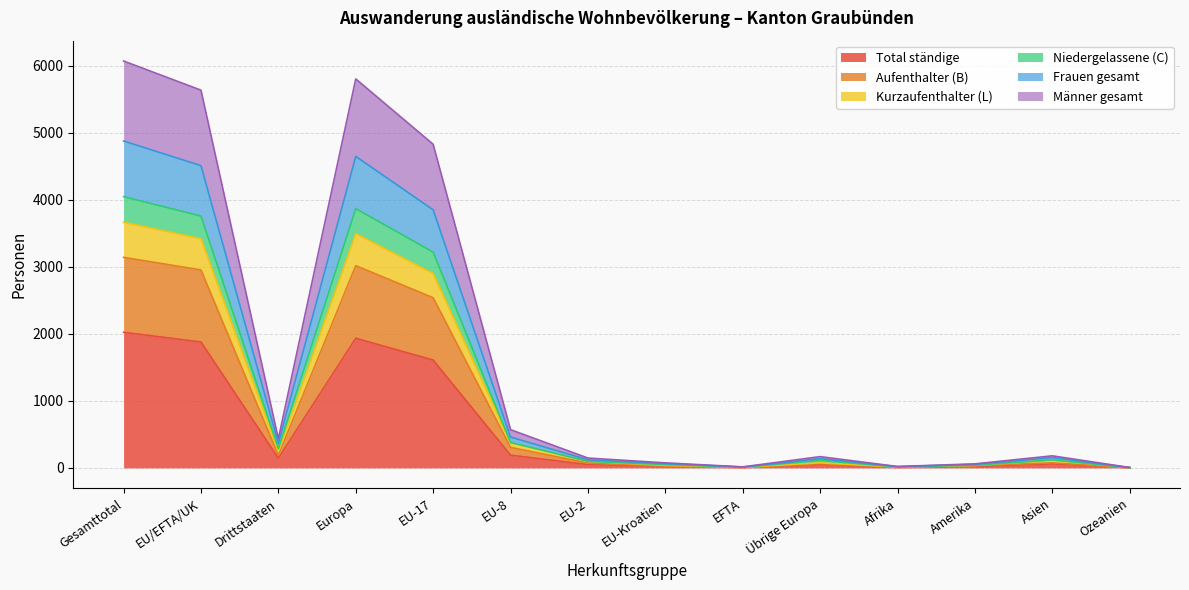

What is the maximum value for Total ständige?

2023